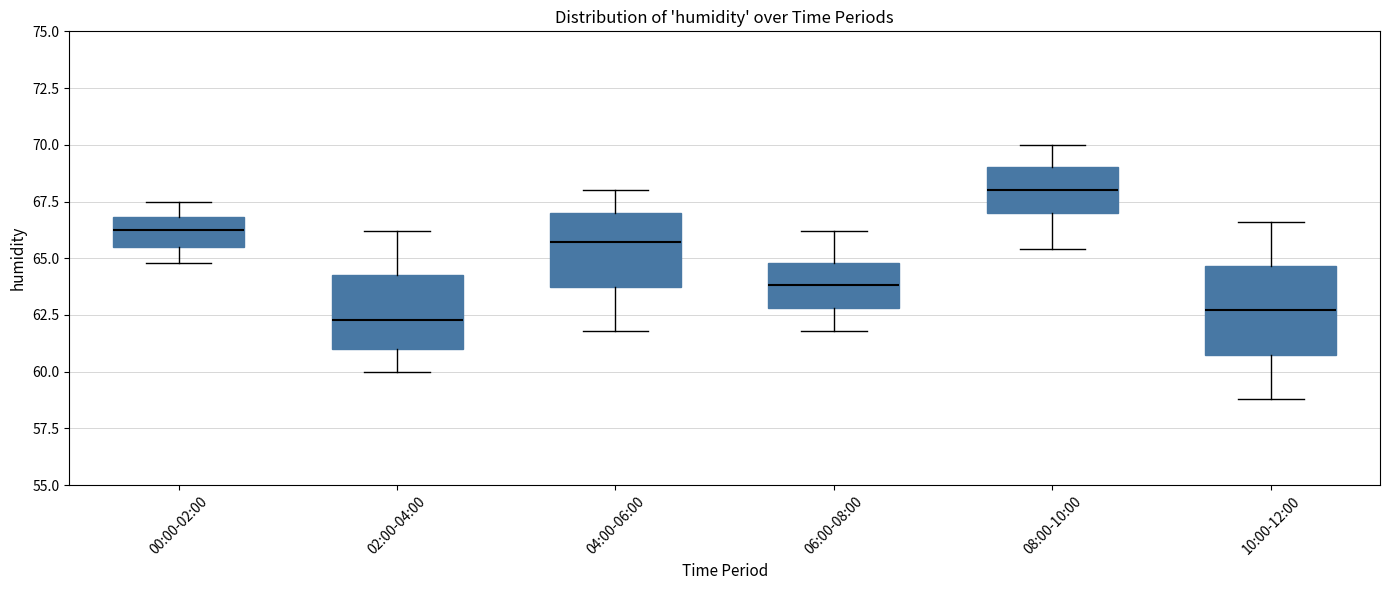

Reading left to right, transcribe this box plot: for each box, give where its median line is, the range the box spans, and where its two whiskers end, as read against the y-axis. The values are not printed on the chart, so give them approximately, as read against the axis.

00:00-02:00: median 66.5, box 65.5 to 67.0, whiskers 65.0 to 67.5
02:00-04:00: median 62.5, box 61.0 to 64.5, whiskers 60.0 to 66.0
04:00-06:00: median 65.5, box 64.0 to 67.0, whiskers 62.0 to 68.0
06:00-08:00: median 64.0, box 63.0 to 65.0, whiskers 62.0 to 66.0
08:00-10:00: median 68.0, box 67.0 to 69.0, whiskers 65.5 to 70.0
10:00-12:00: median 62.5, box 61.0 to 64.5, whiskers 59.0 to 66.5